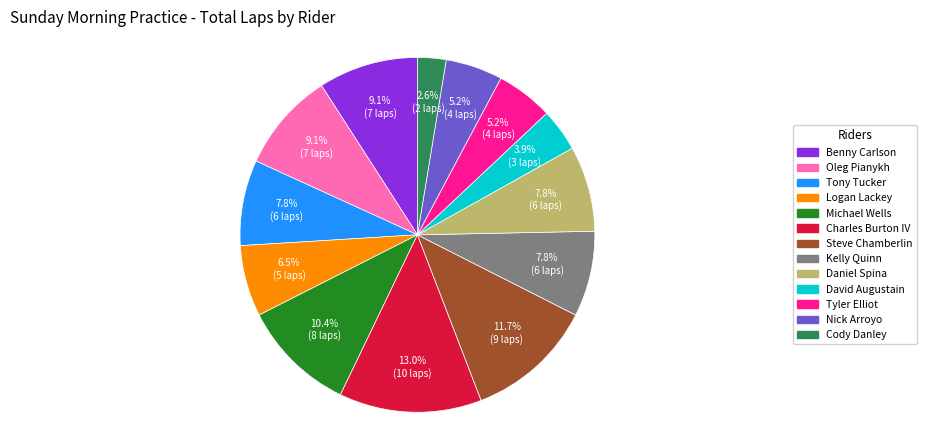

Does any single category account for the majority?

No